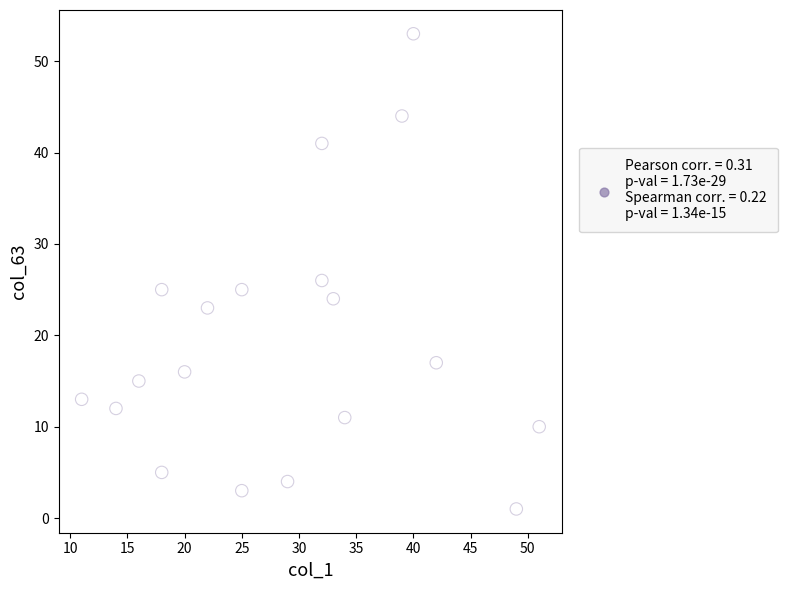

What is the range of X values (max minus min)?

40